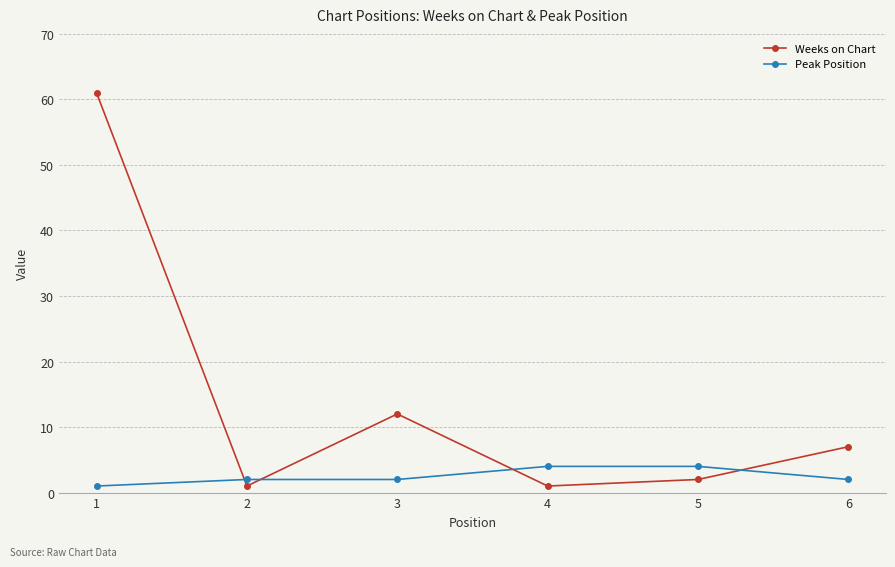

The value of Peak Position at 6 is 2. True or false?

True